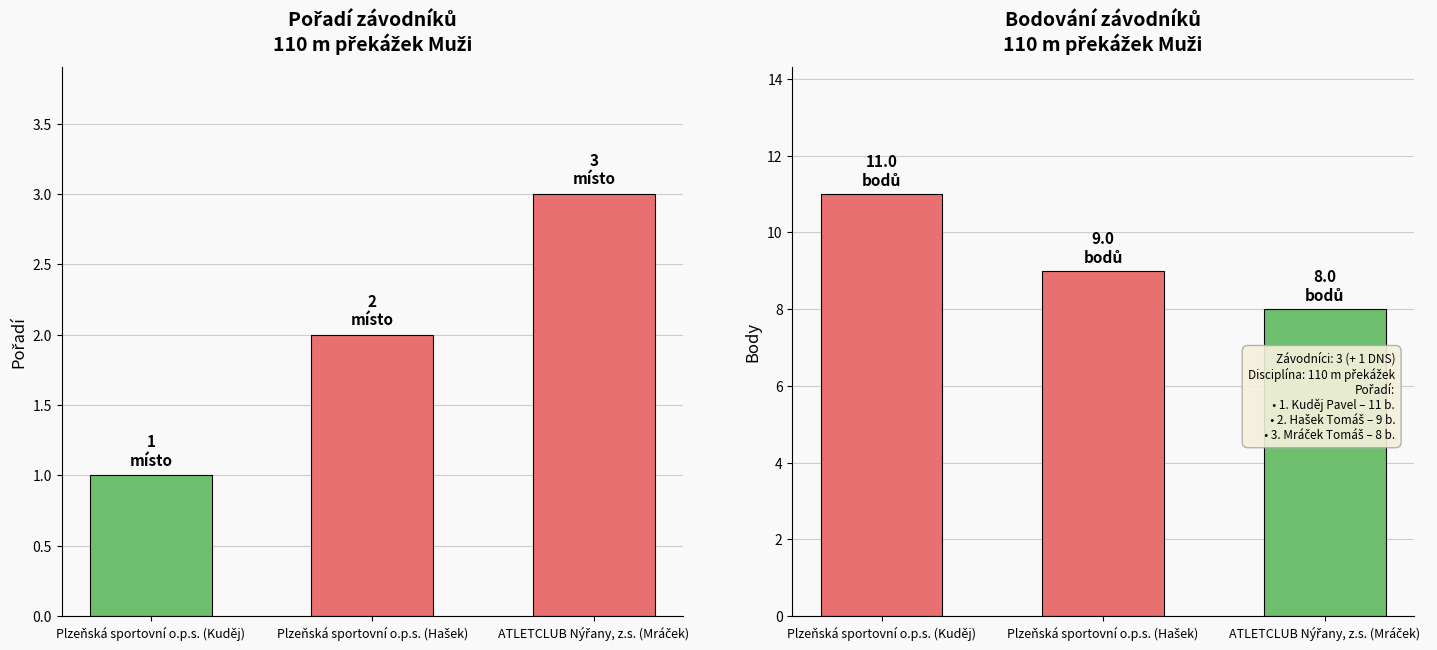

What is the average value of the Pořadí series?

2